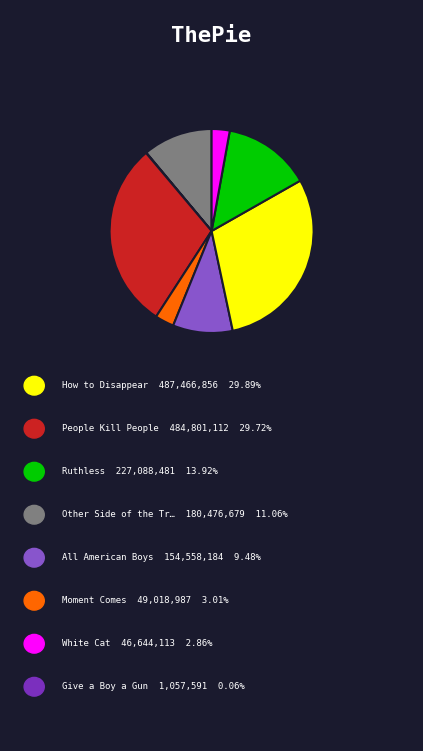

Is there a majority slice in this chart?

No